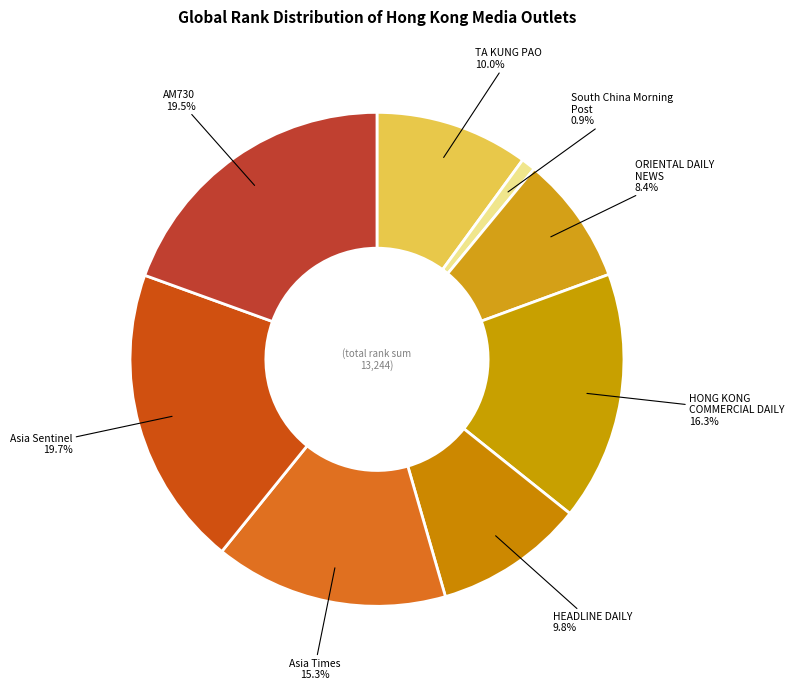

Approximately how many times larger is the value at AM730 compared to Asia Times?

1.3